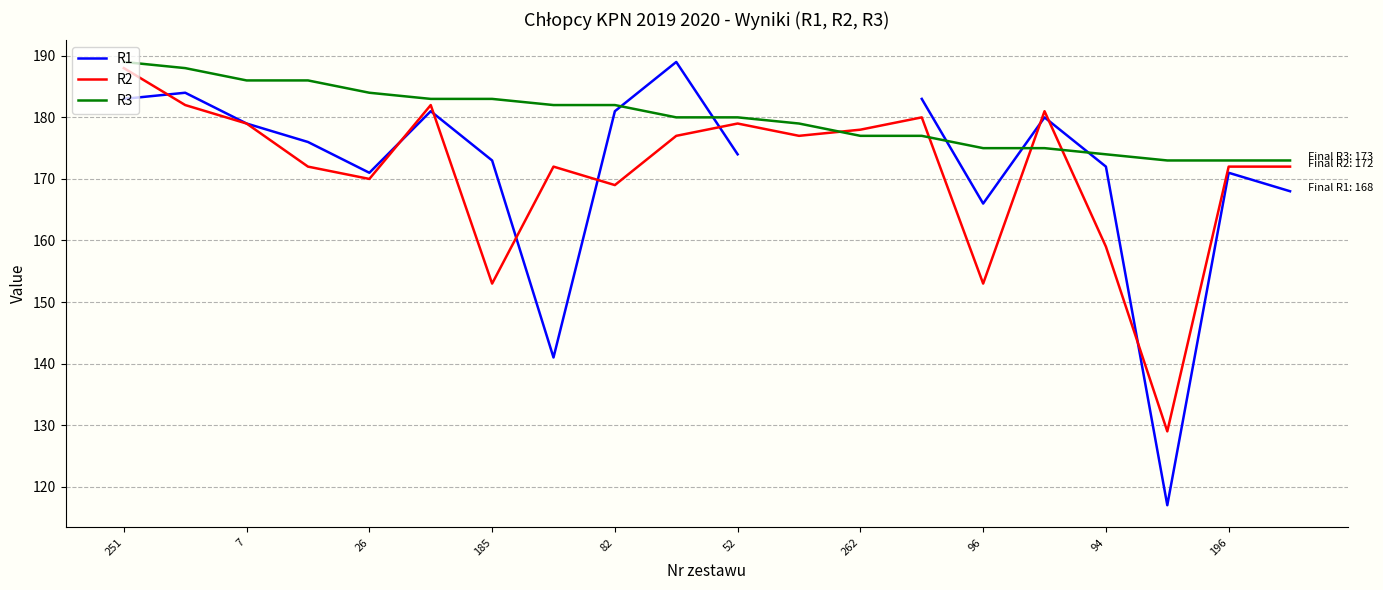

The value of R2 at 251 is 307. True or false?

False